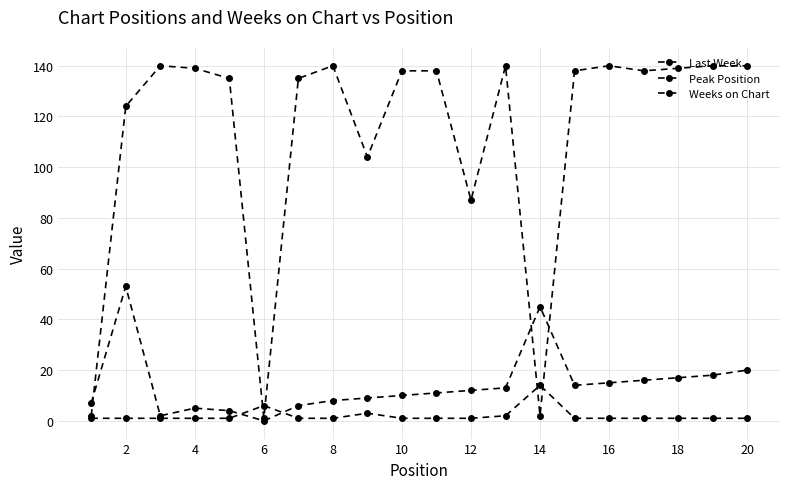

Count the number of data series in this chart.

3